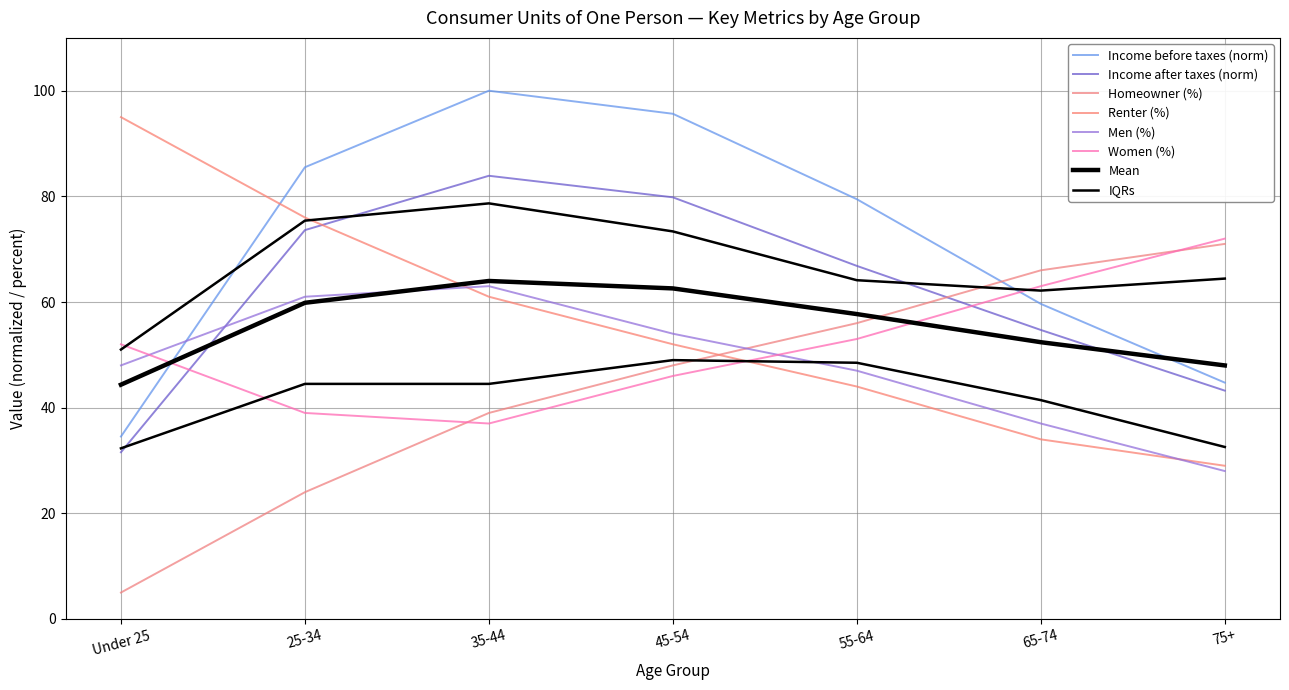

Is it true that Income after taxes equals 30.2 at 55-64?

False